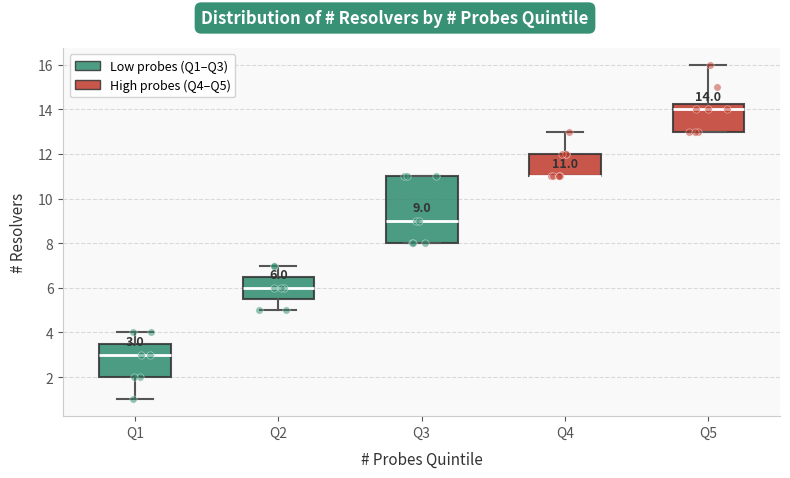

Comparing the boxes themselves (not the whiskers), which one is the tallest?

Q3